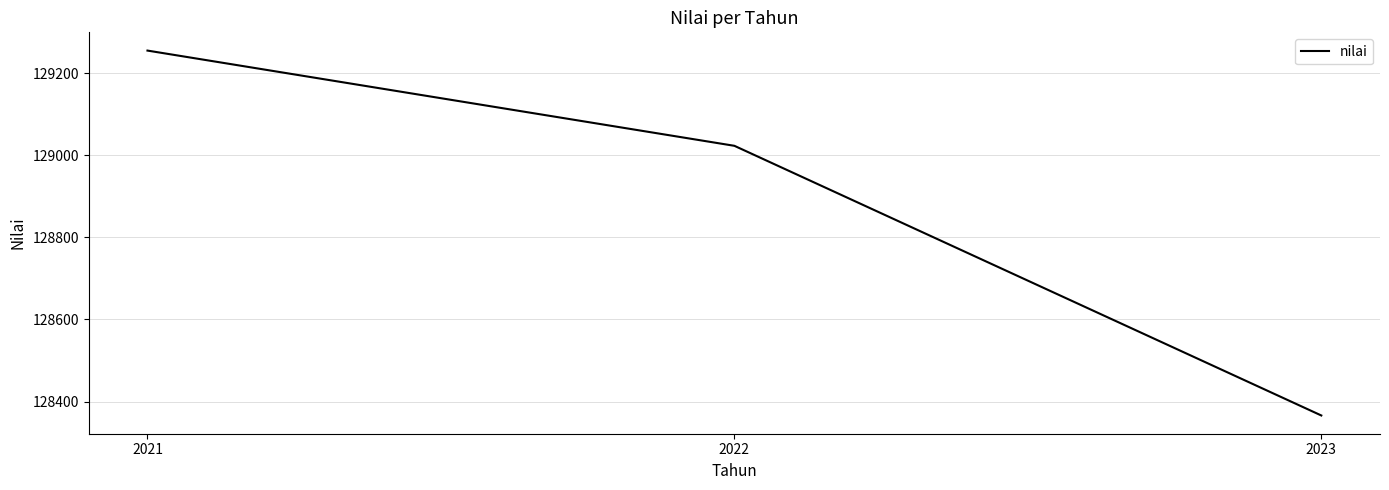

The chart shows a value of 128366 at 2023. True or false?

True